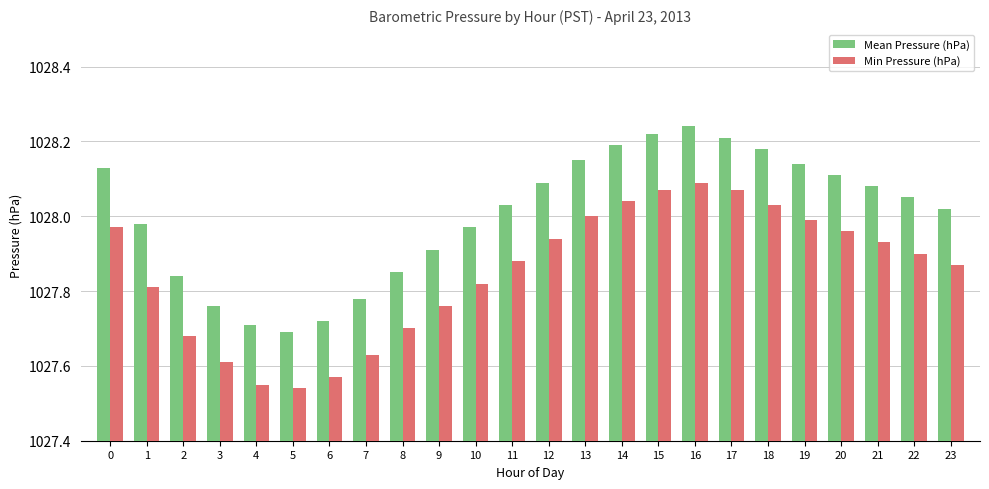

What is the difference between the second highest and second lowest values in the Min Pressure (hPa) series?

0.5